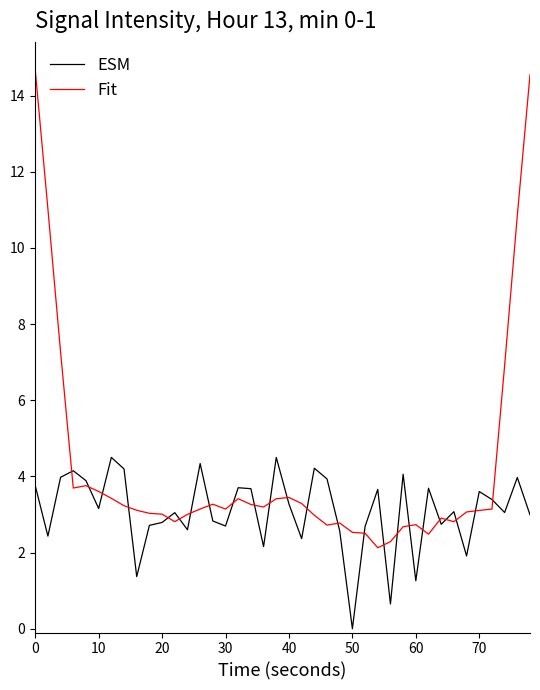

What is the maximum value for Fit?

14.7